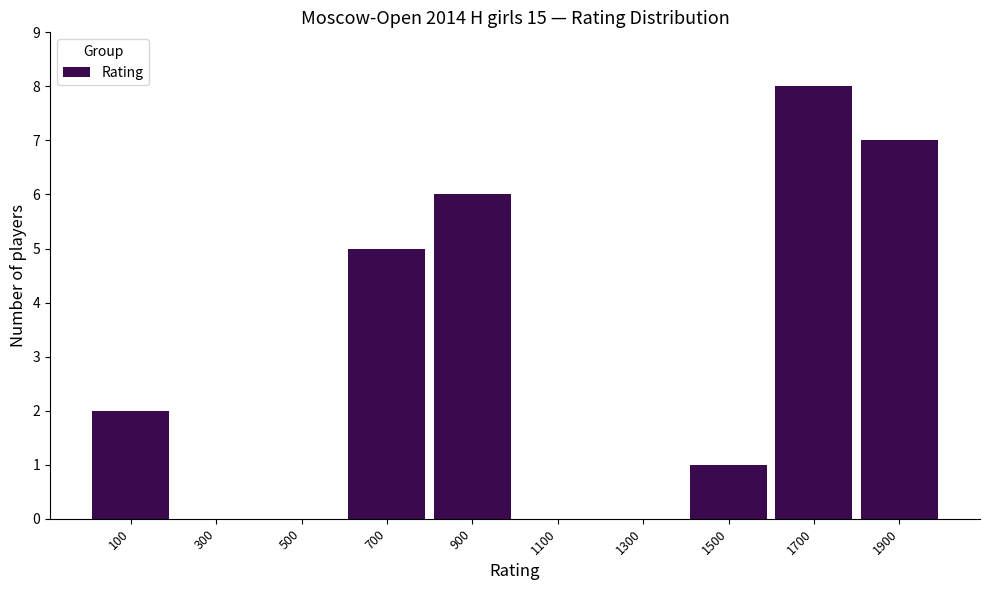

How tall is the bar that spans 800 to 1000 on the x-axis? The values are not printed on the chart, so give them approximately, as read against the axis.

6